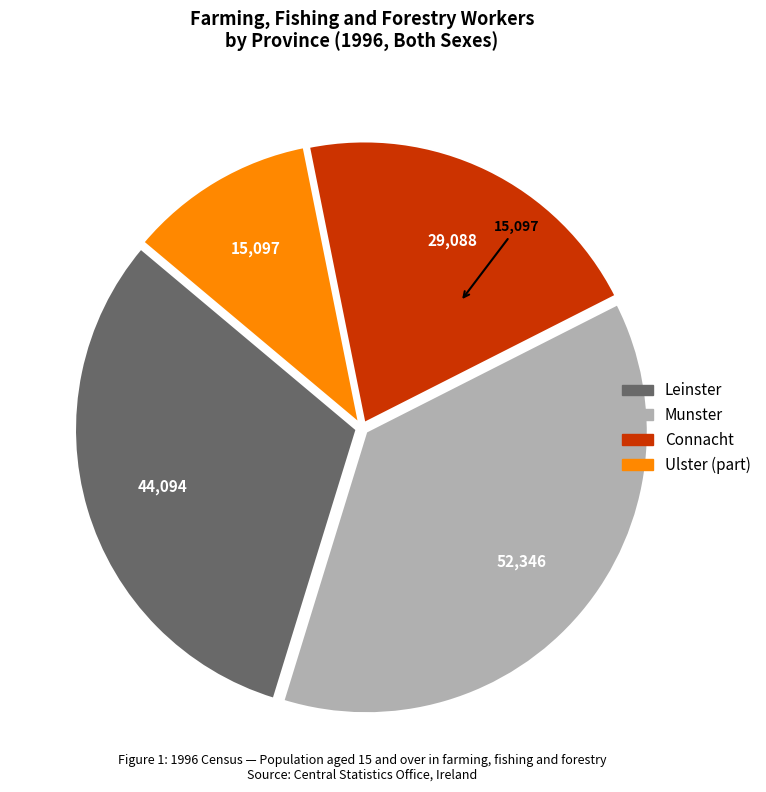

Count the number of slices in the pie.

4